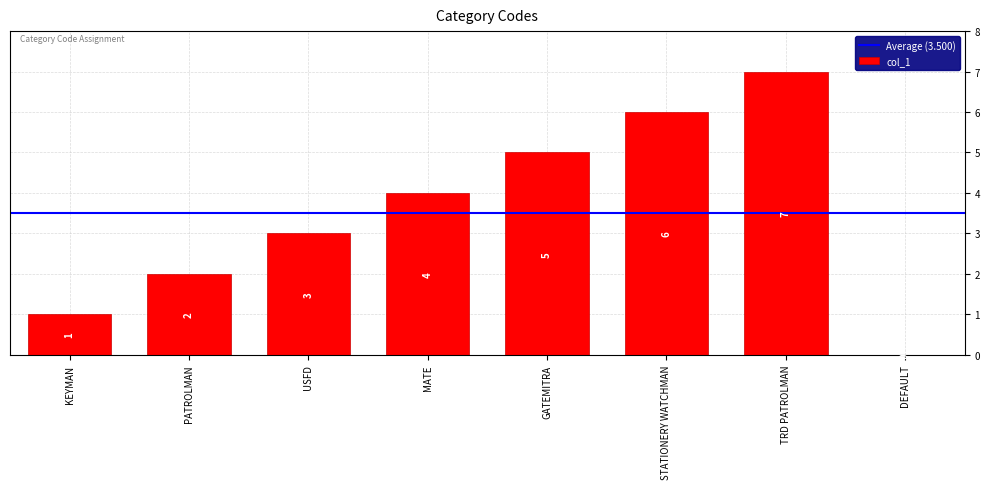

How many values are above zero?

7